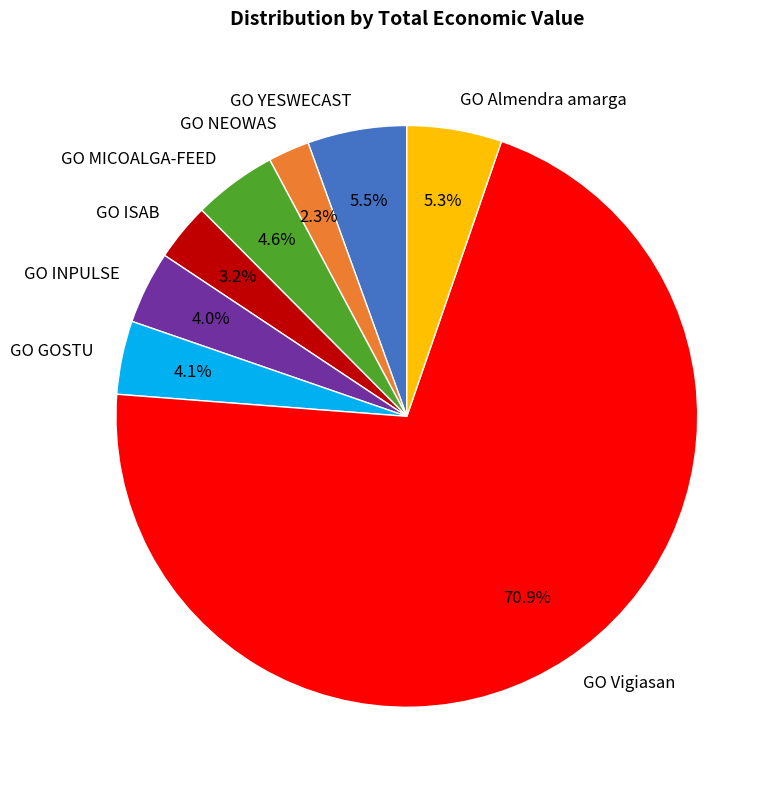

What percentage is the GO Almendra amarga slice, to the nearest percent?

5%